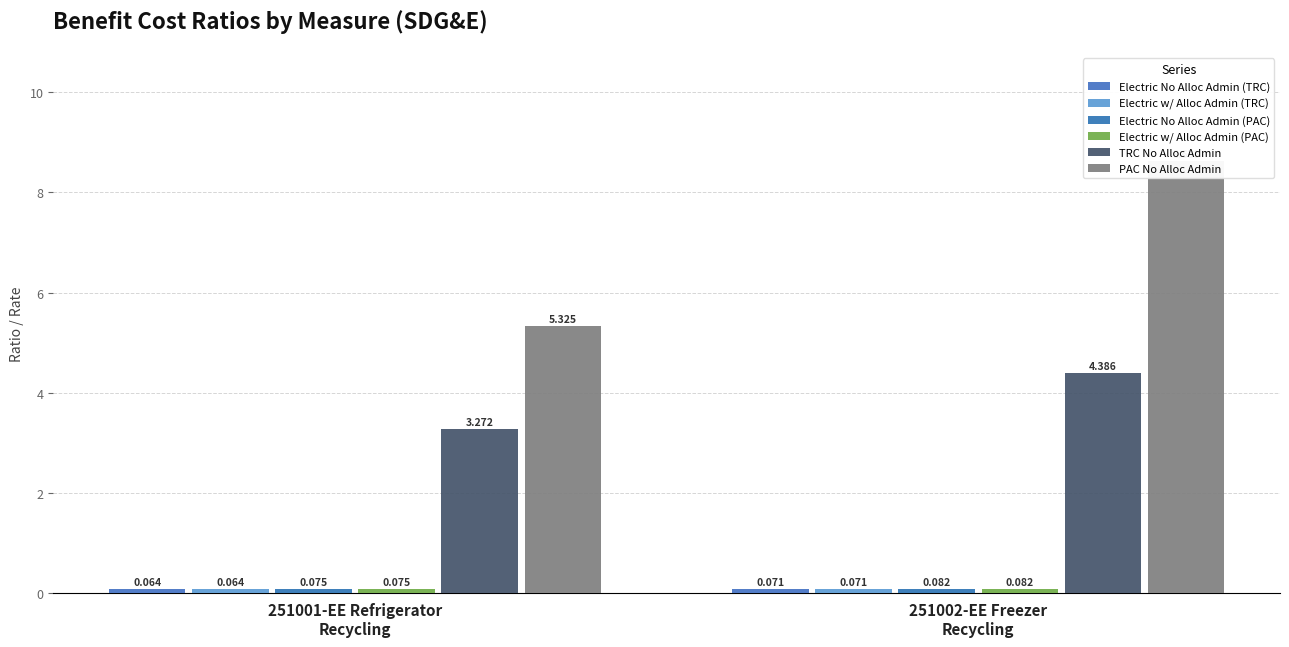

At how many categories does at least one series exceed 8?

1